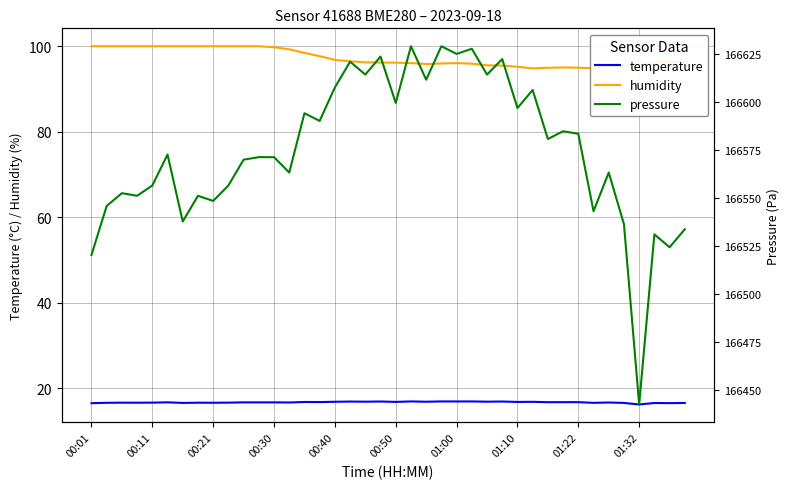

Rank the series by their maximum value, from lowest to highest.

temperature, humidity, pressure